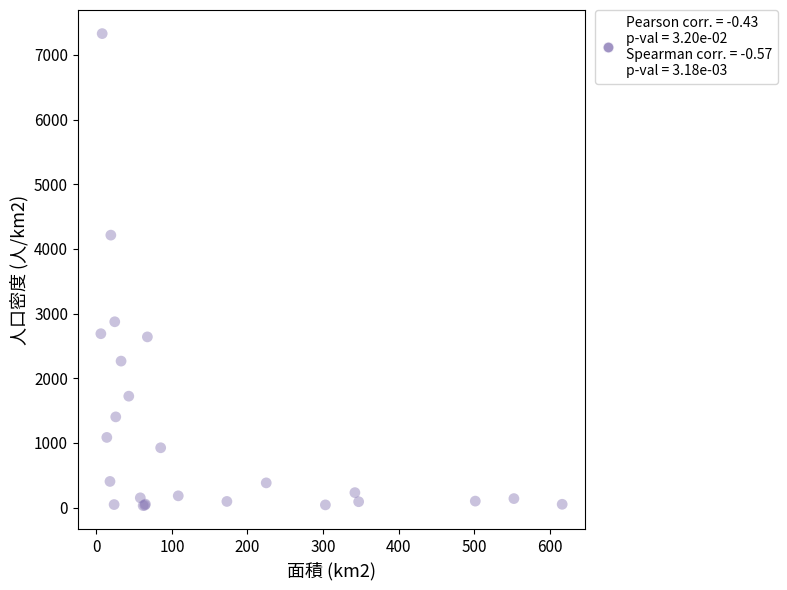

What Y value in the scatter plot is closest to 3680?

4213.7